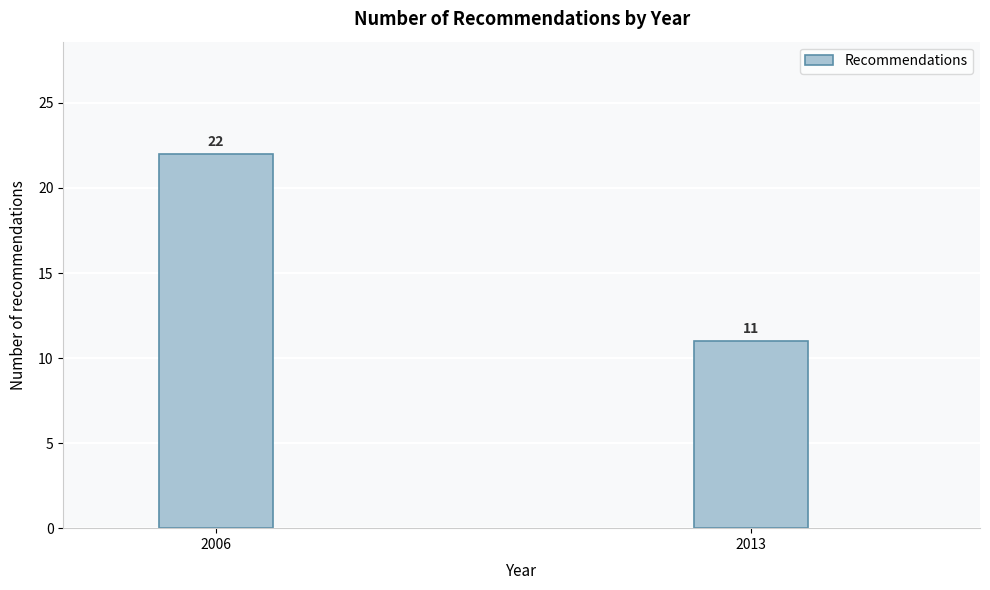

Reading left to right, transcribe all the data shown in this chart.

22	11